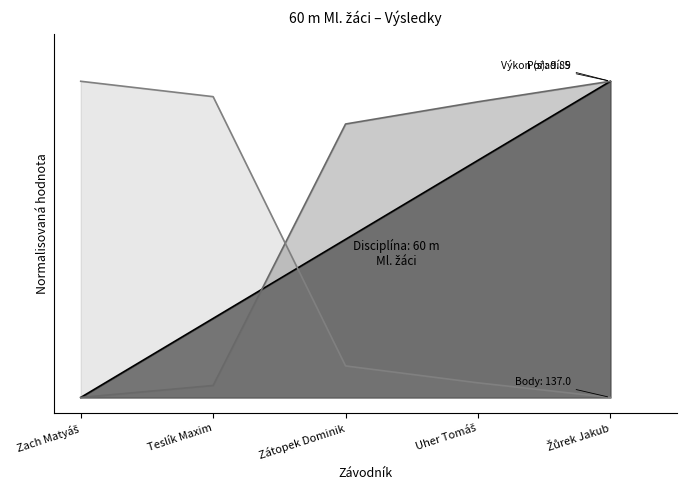

True or false: Pořadí has more than 1 interior local peaks.

False